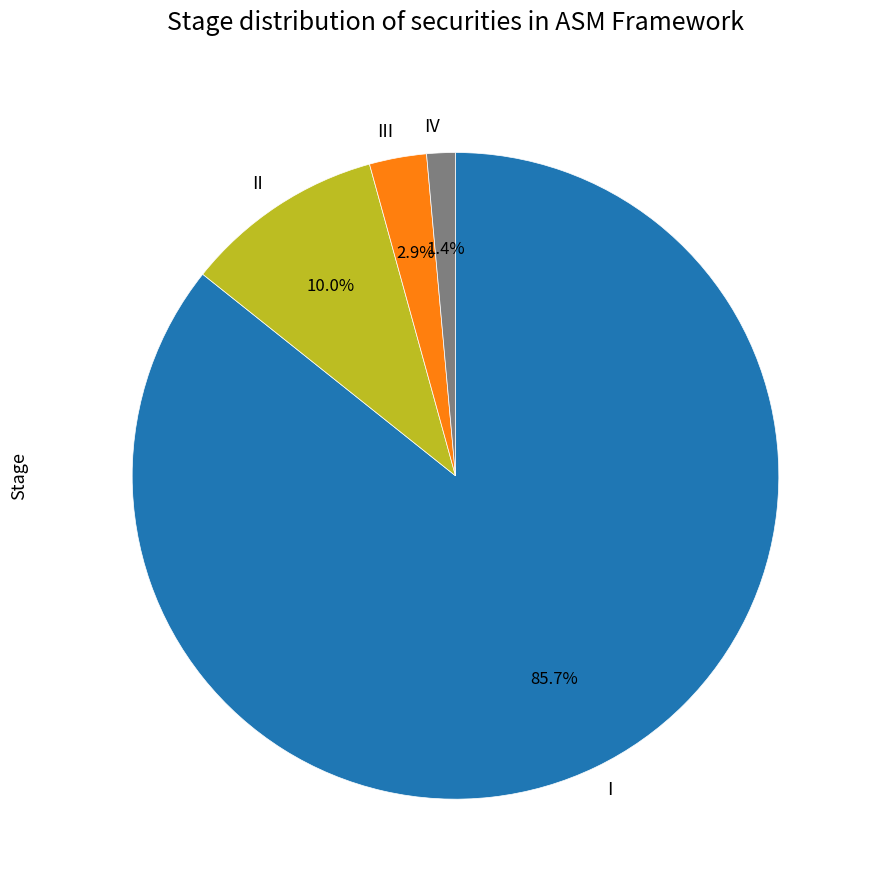

What is the ratio of the value at IV to the value at III?

0.5